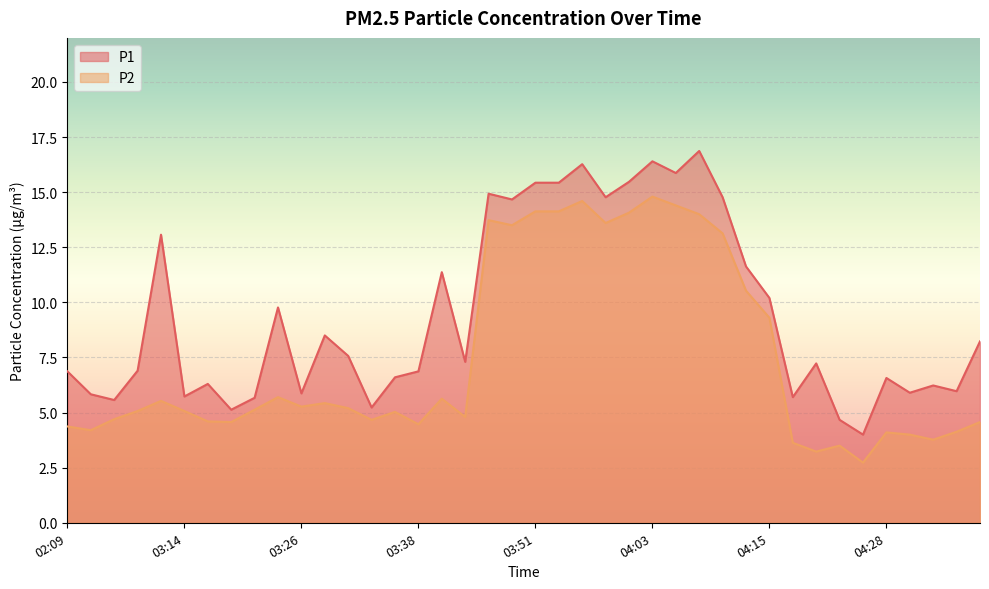

What is the label of the 39th point from the right?

02:11